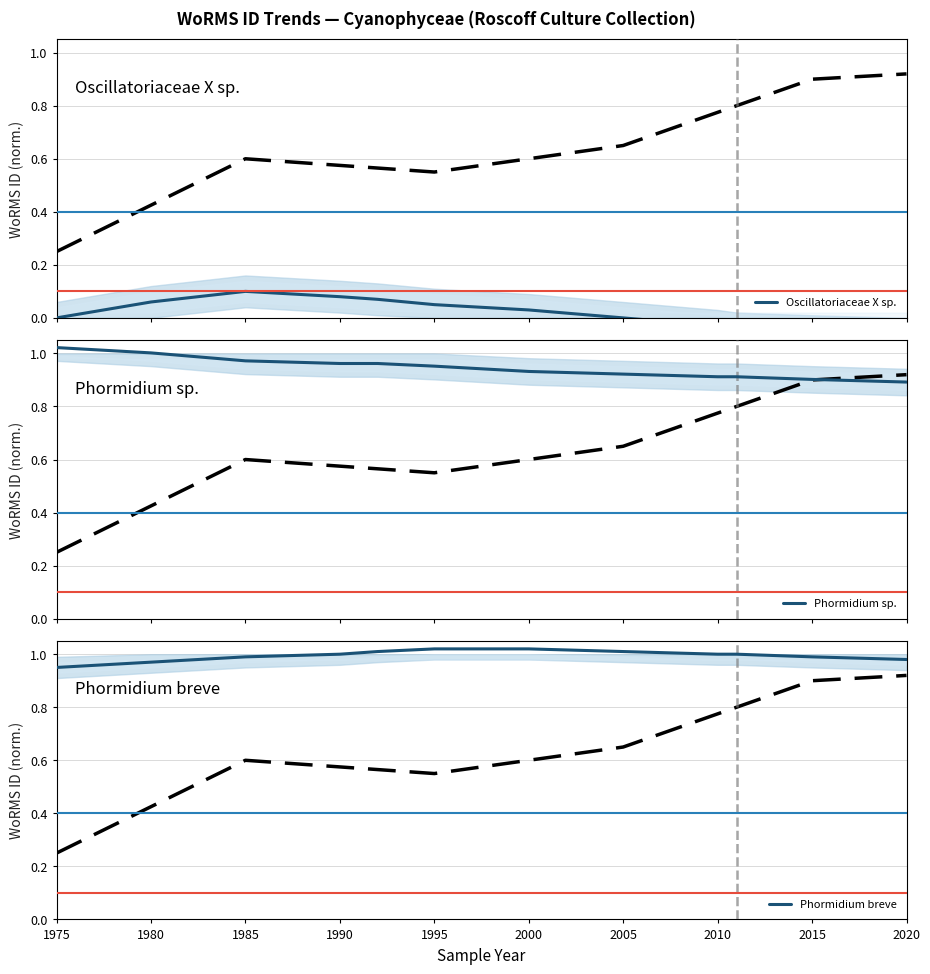

True or false: Phormidium breve has more than 0 points higher than both neighbors.

False